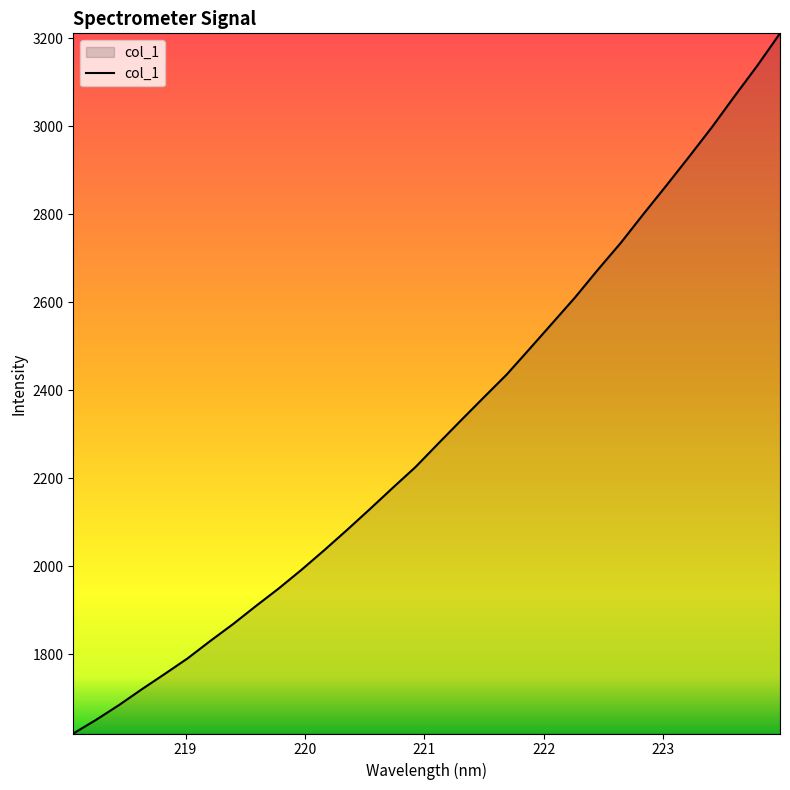

What is the difference between the maximum and minimum values?

1591.2